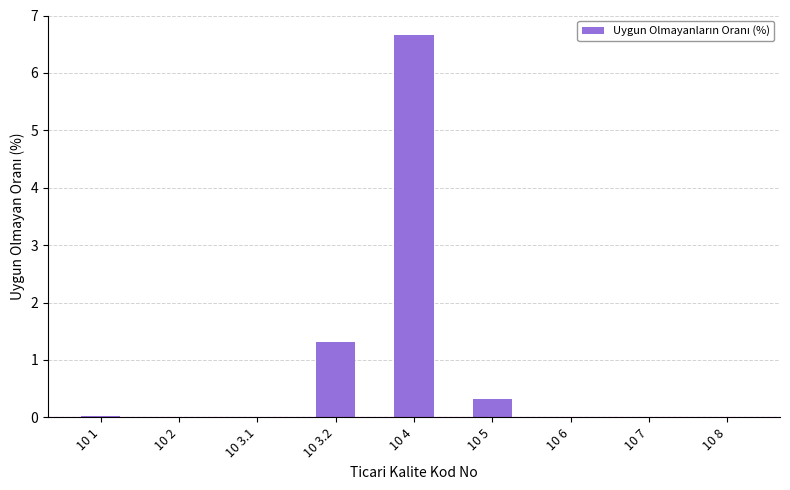

At which category does the chart reach its peak across all series?

10 4